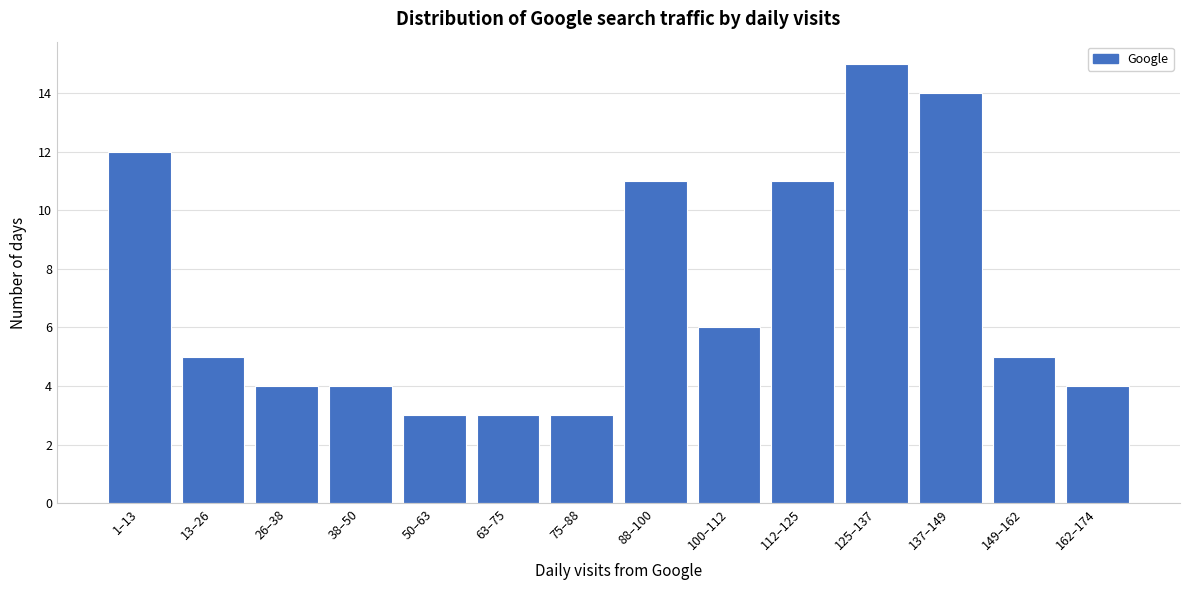

Reading left to right, what are all the values shown in this chart?

1–13=12	13–26=5	26–38=4	38–50=4	50–63=3	63–75=3	75–88=3	88–100=11	100–112=6	112–125=11	125–137=15	137–149=14	149–162=5	162–174=4